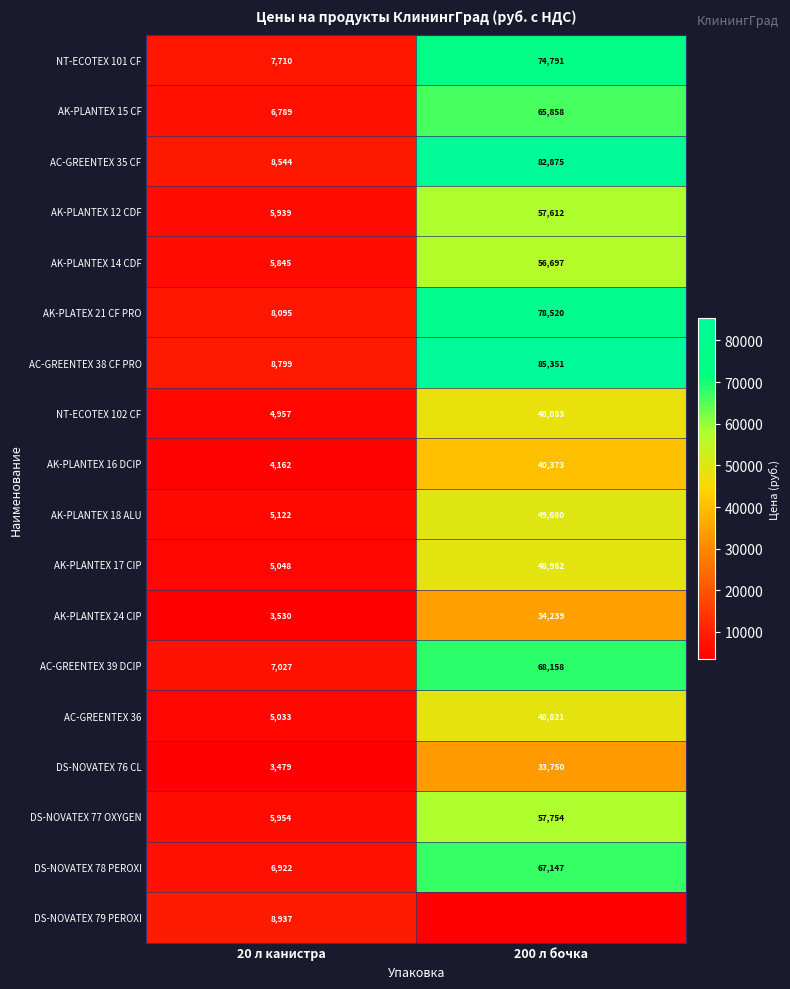

At which label is NT-ECOTEX 102 CF closest to 26520?

20 л канистра